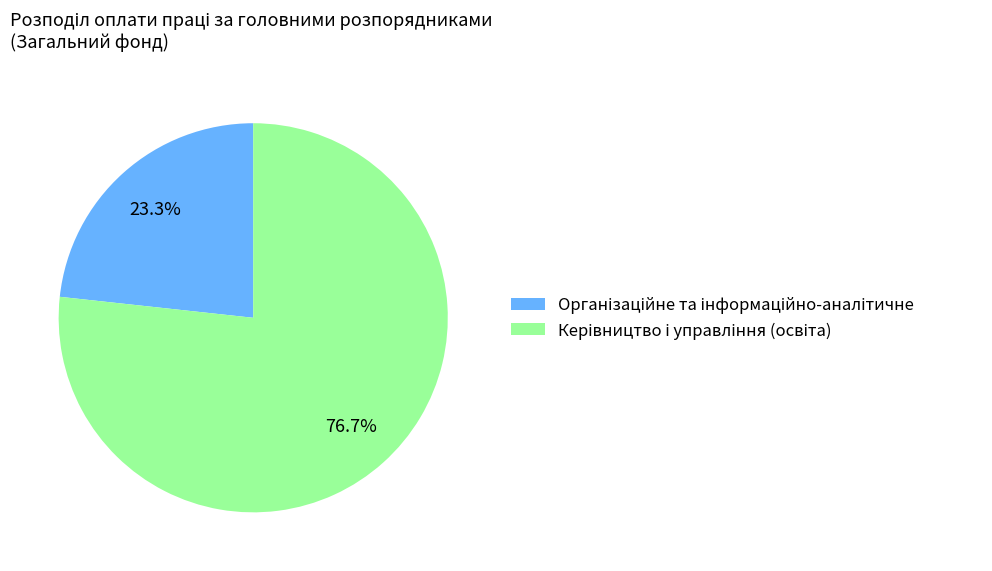

Is there a majority slice in this chart?

Yes